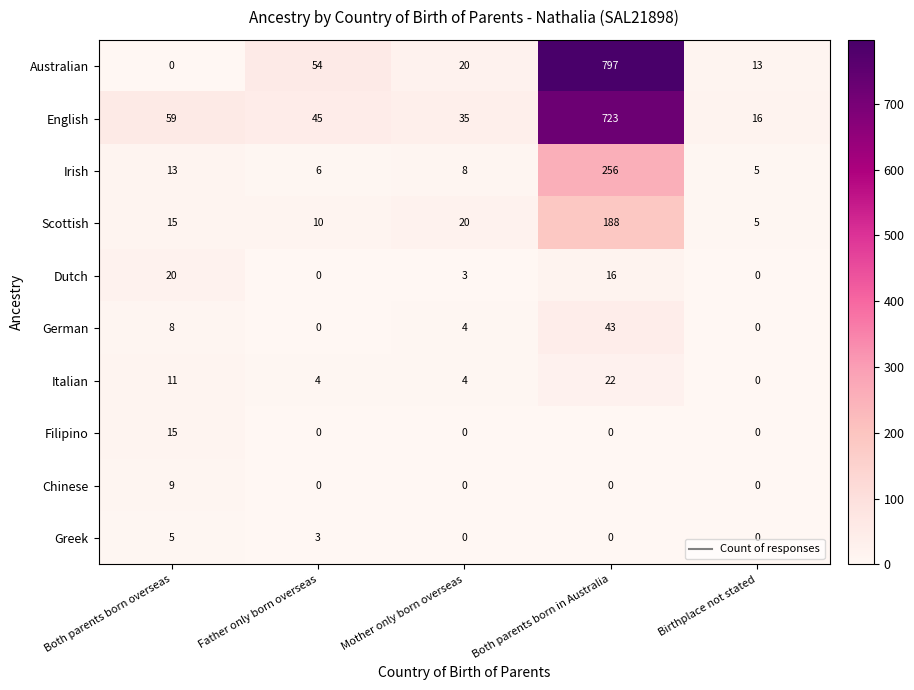

Is it true that Italian equals 11 at Both parents born overseas?

True